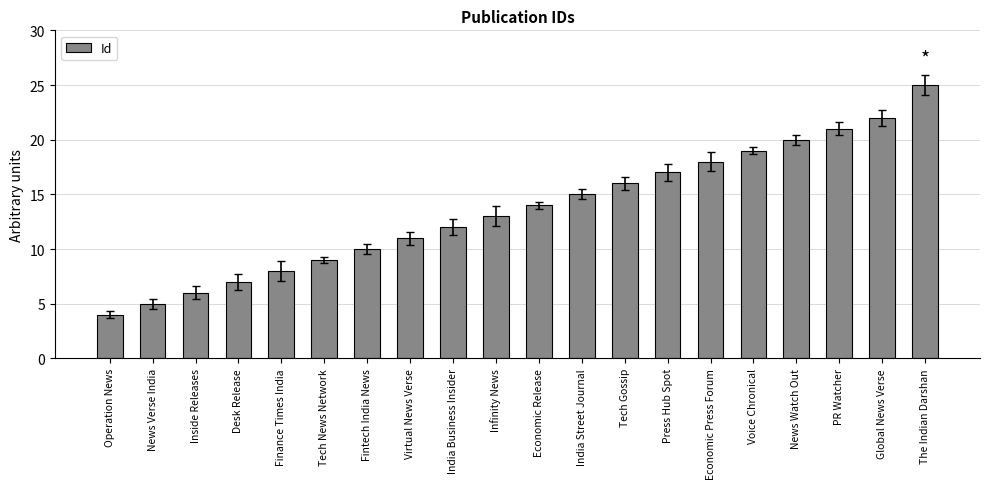

What is the label of the 3rd bar from the left?

Inside Releases